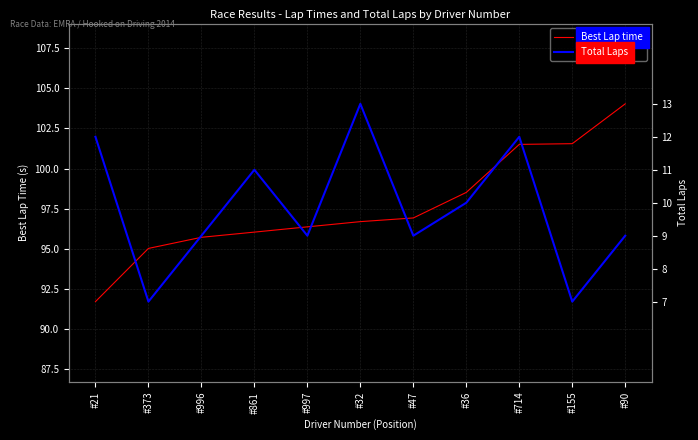

At how many categories does at least one series exceed 93?

11